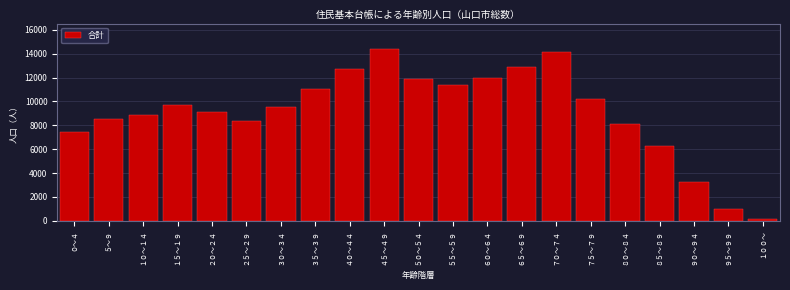

The value at １０～１４ is 12467. True or false?

False